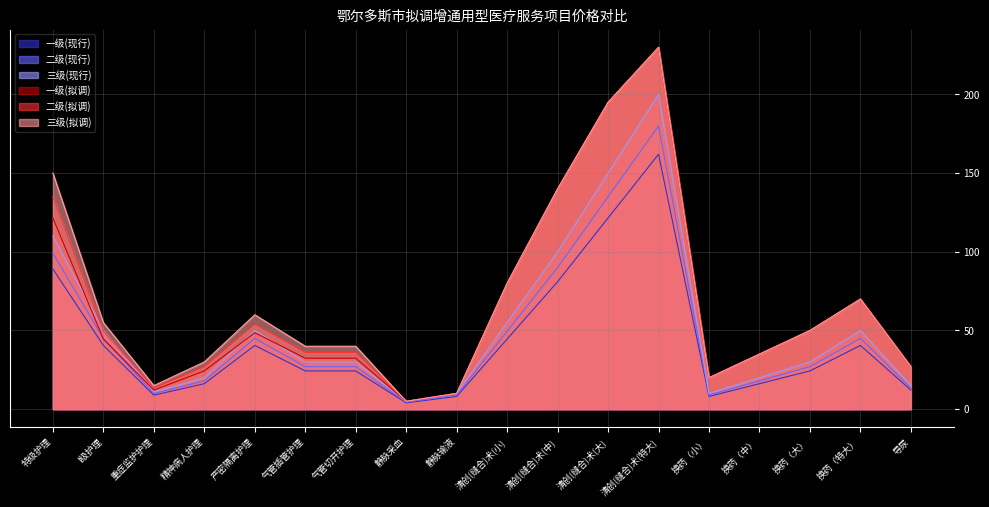

How many values in the 一级(现行) series exceed 24?

11